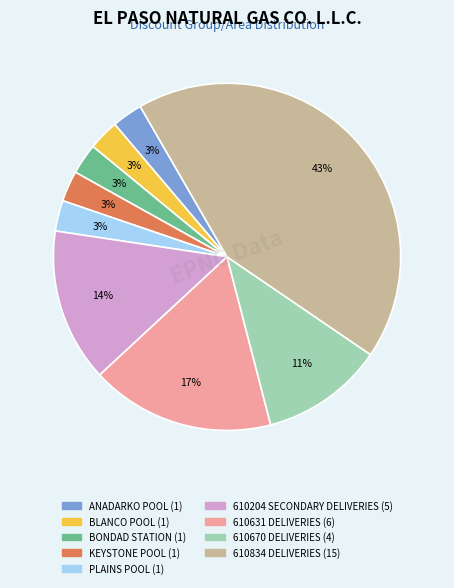

How many slices are in this pie chart?

9